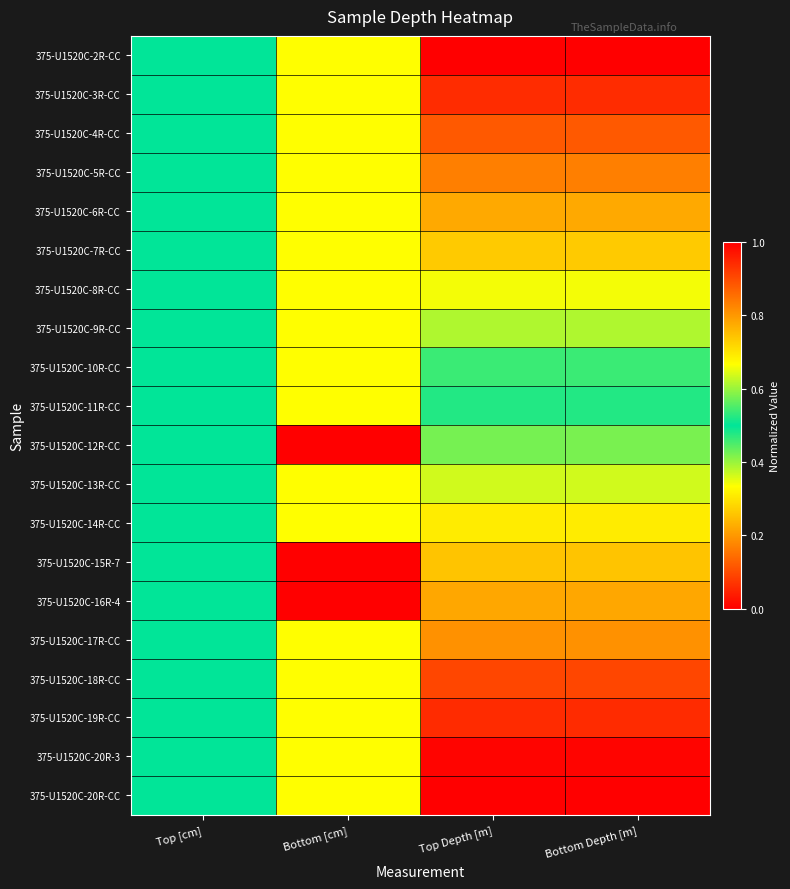

Reading left to right, list all the values displayed in this chart.

375-U1520C-2R-CC: Top [cm]=0.5	Bottom [cm]=0.3	Top Depth [m]=0.0	Bottom Depth [m]=0.0
375-U1520C-3R-CC: Top [cm]=0.5	Bottom [cm]=0.3	Top Depth [m]=0.1	Bottom Depth [m]=0.1
375-U1520C-4R-CC: Top [cm]=0.5	Bottom [cm]=0.3	Top Depth [m]=0.1	Bottom Depth [m]=0.1
375-U1520C-5R-CC: Top [cm]=0.5	Bottom [cm]=0.3	Top Depth [m]=0.2	Bottom Depth [m]=0.2
375-U1520C-6R-CC: Top [cm]=0.5	Bottom [cm]=0.3	Top Depth [m]=0.2	Bottom Depth [m]=0.2
375-U1520C-7R-CC: Top [cm]=0.5	Bottom [cm]=0.3	Top Depth [m]=0.3	Bottom Depth [m]=0.3
375-U1520C-8R-CC: Top [cm]=0.5	Bottom [cm]=0.3	Top Depth [m]=0.3	Bottom Depth [m]=0.3
375-U1520C-9R-CC: Top [cm]=0.5	Bottom [cm]=0.3	Top Depth [m]=0.4	Bottom Depth [m]=0.4
375-U1520C-10R-CC: Top [cm]=0.5	Bottom [cm]=0.3	Top Depth [m]=0.5	Bottom Depth [m]=0.5
375-U1520C-11R-CC: Top [cm]=0.5	Bottom [cm]=0.3	Top Depth [m]=0.5	Bottom Depth [m]=0.5
375-U1520C-12R-CC: Top [cm]=0.5	Bottom [cm]=1.0	Top Depth [m]=0.6	Bottom Depth [m]=0.6
375-U1520C-13R-CC: Top [cm]=0.5	Bottom [cm]=0.3	Top Depth [m]=0.6	Bottom Depth [m]=0.6
375-U1520C-14R-CC: Top [cm]=0.5	Bottom [cm]=0.3	Top Depth [m]=0.7	Bottom Depth [m]=0.7
375-U1520C-15R-7: Top [cm]=0.5	Bottom [cm]=0.0	Top Depth [m]=0.7	Bottom Depth [m]=0.7
375-U1520C-16R-4: Top [cm]=0.5	Bottom [cm]=0.0	Top Depth [m]=0.8	Bottom Depth [m]=0.8
375-U1520C-17R-CC: Top [cm]=0.5	Bottom [cm]=0.3	Top Depth [m]=0.8	Bottom Depth [m]=0.8
375-U1520C-18R-CC: Top [cm]=0.5	Bottom [cm]=0.3	Top Depth [m]=0.9	Bottom Depth [m]=0.9
375-U1520C-19R-CC: Top [cm]=0.5	Bottom [cm]=0.3	Top Depth [m]=0.9	Bottom Depth [m]=0.9
375-U1520C-20R-3: Top [cm]=0.5	Bottom [cm]=0.3	Top Depth [m]=1.0	Bottom Depth [m]=1.0
375-U1520C-20R-CC: Top [cm]=0.5	Bottom [cm]=0.3	Top Depth [m]=1.0	Bottom Depth [m]=1.0